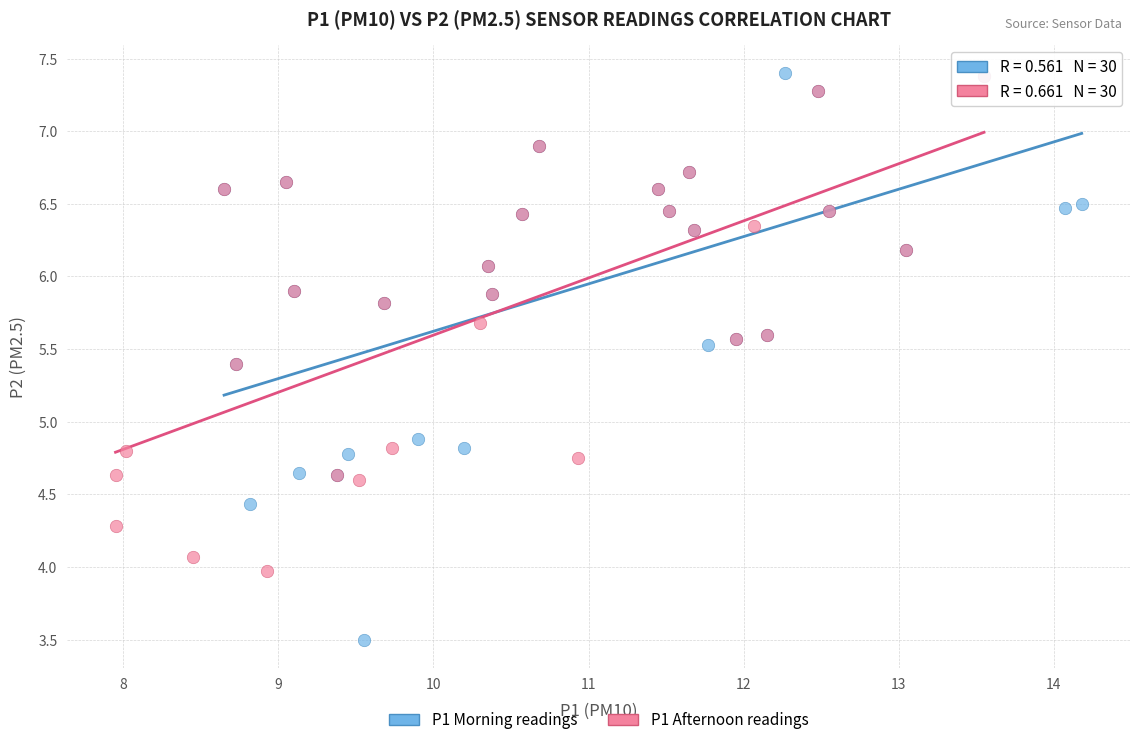

Which series has the largest Y range (max minus min)?

P1 Morning readings